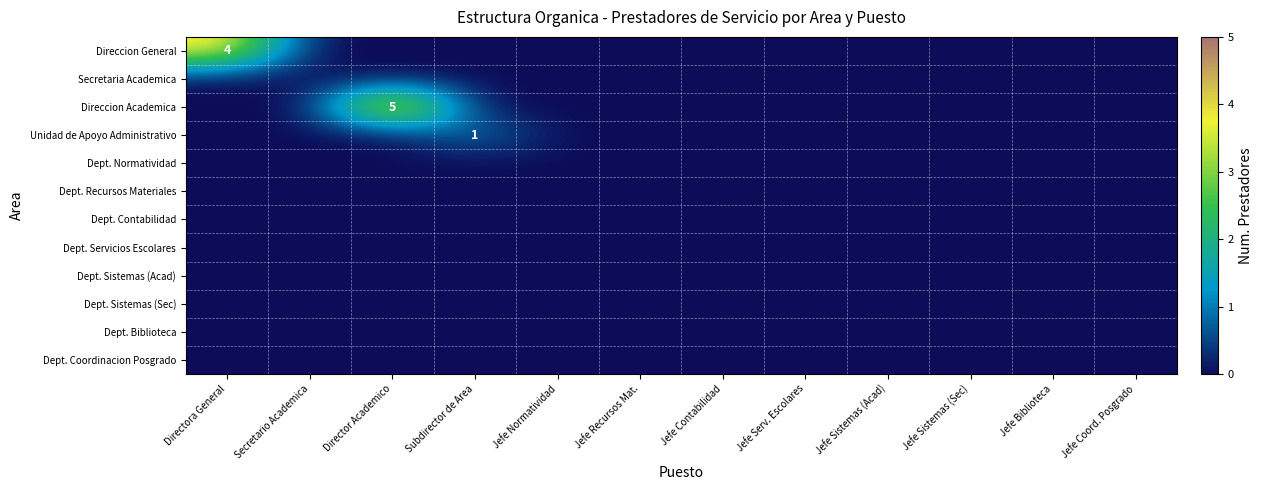

At which label is Dept. Contabilidad closest to 0?

Directora General